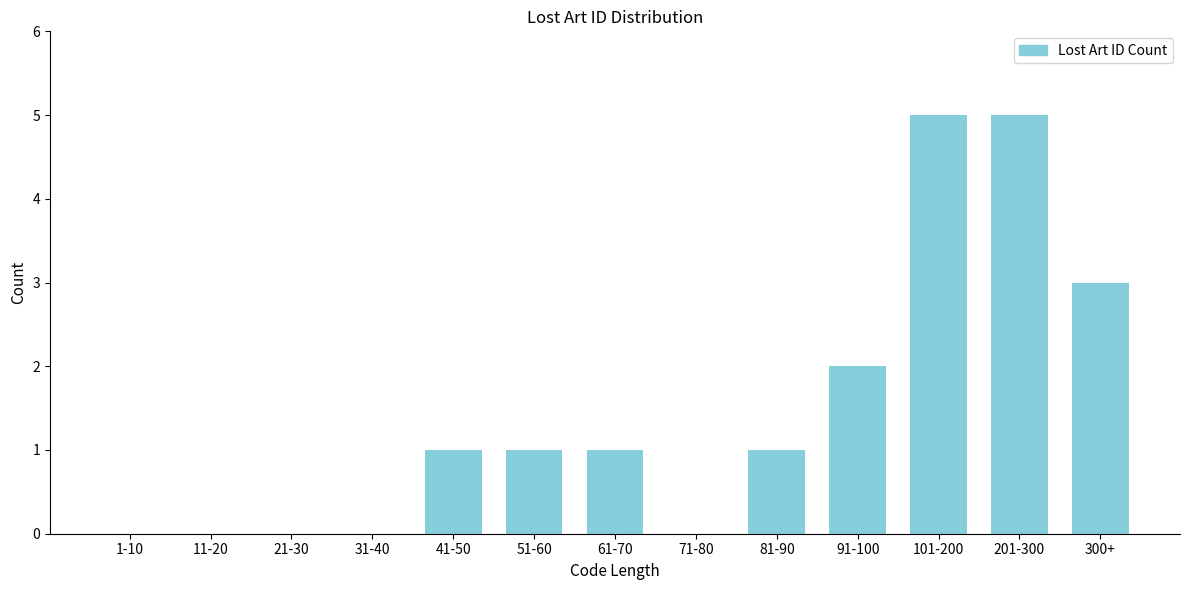

Reading left to right, extract all data points from this chart.

1-10=0	11-20=0	21-30=0	31-40=0	41-50=1	51-60=1	61-70=1	71-80=0	81-90=1	91-100=2	101-200=5	201-300=5	300+=3